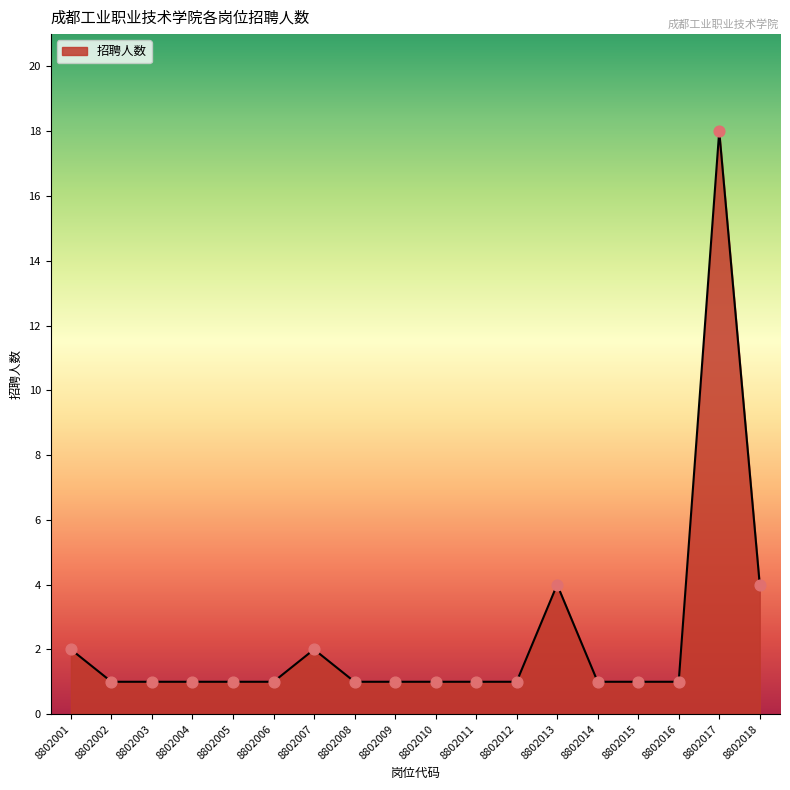

Approximately how many times larger is the value at 8802002 compared to 8802014?

1.0